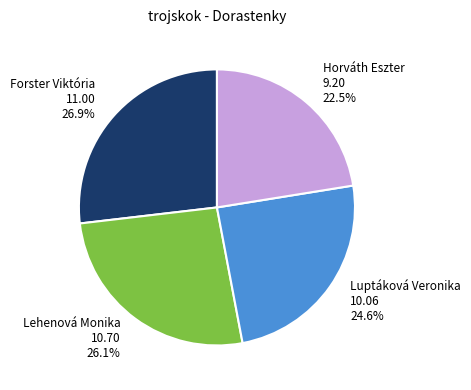

Is it true that Forster Viktória is 19% of the pie?

False